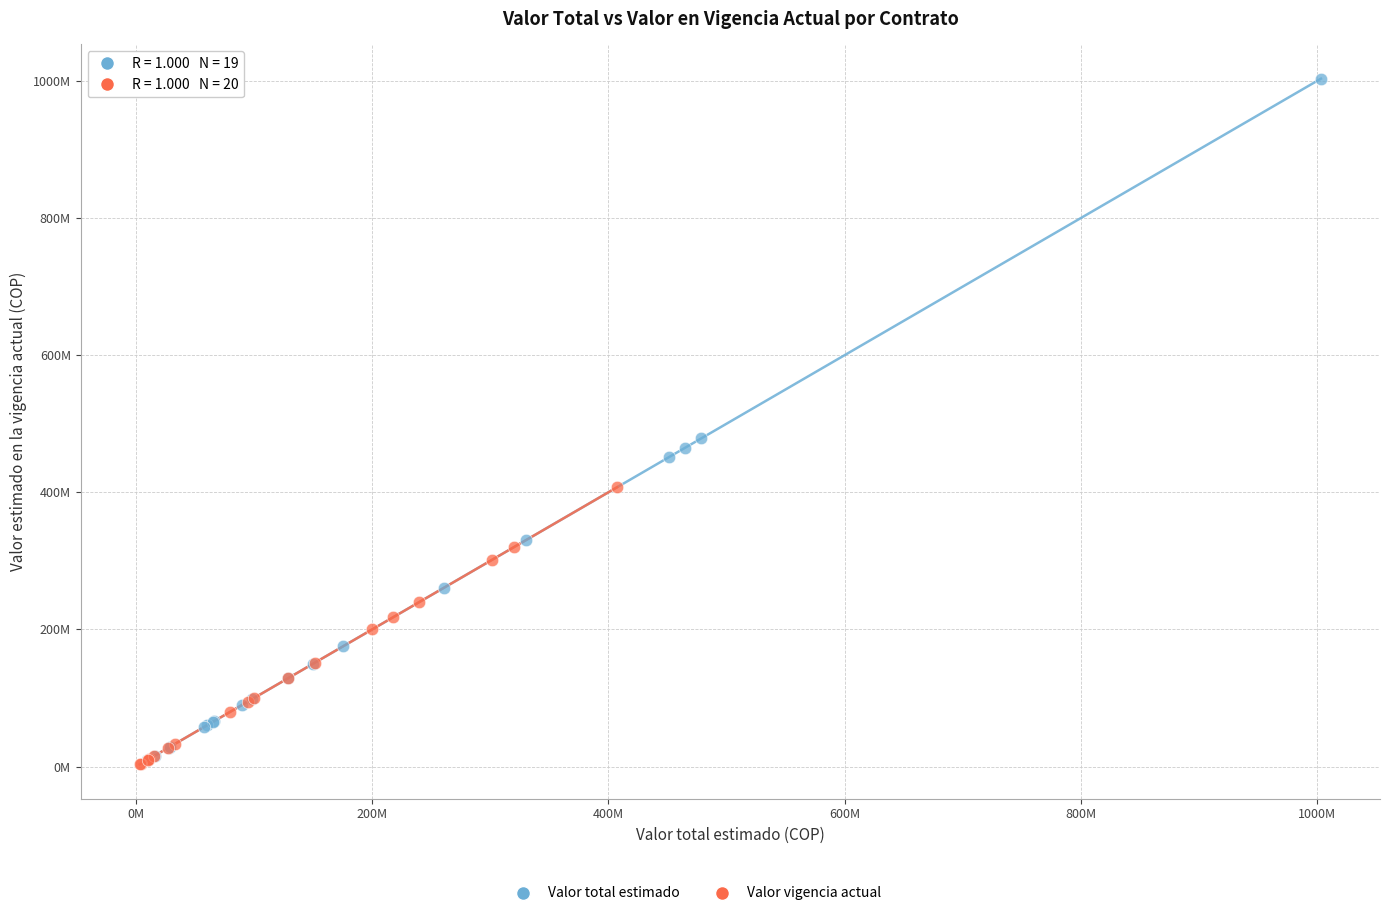

Which series reaches the maximum Y coordinate?

Valor total estimado